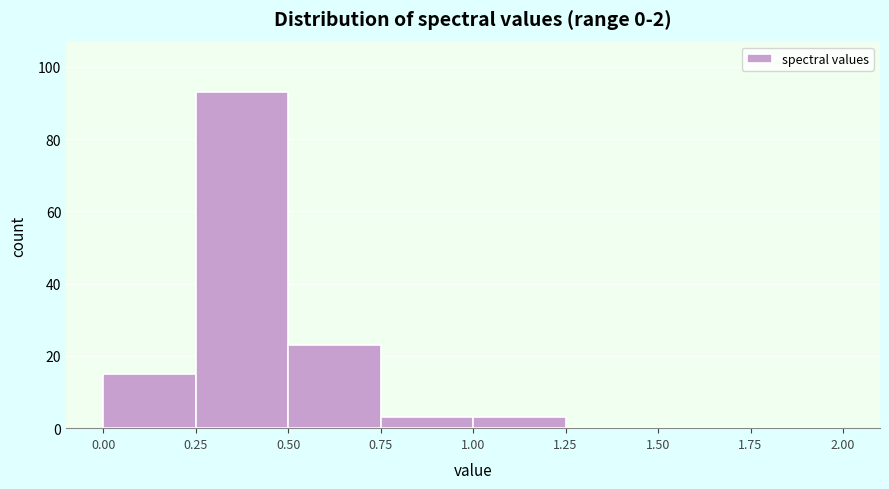

Over which range of the x-axis is the bar tallest?

0.25 to 0.50